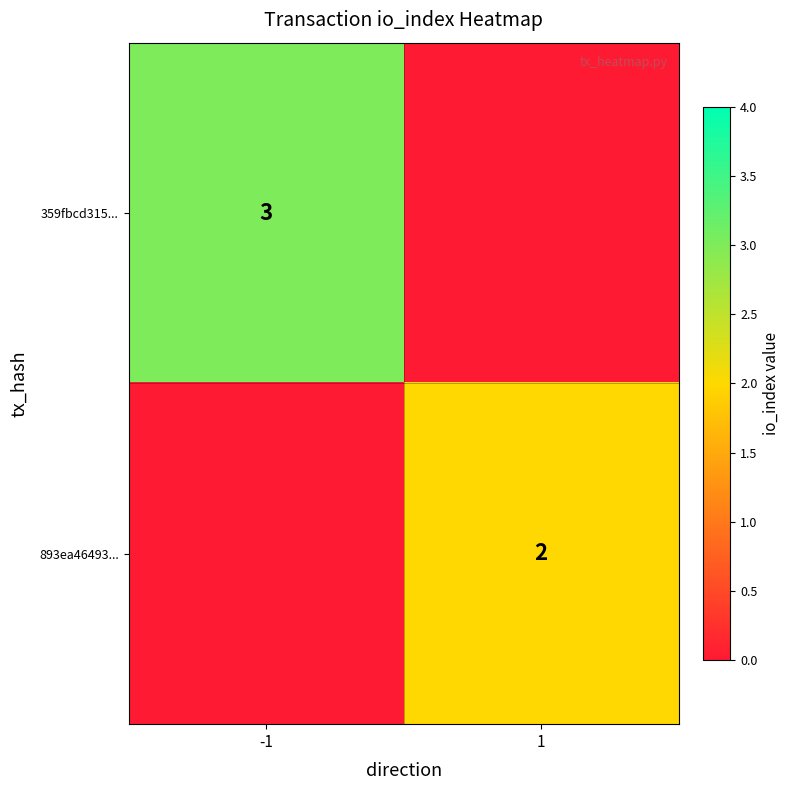

At how many categories does at least one series exceed 2?

1